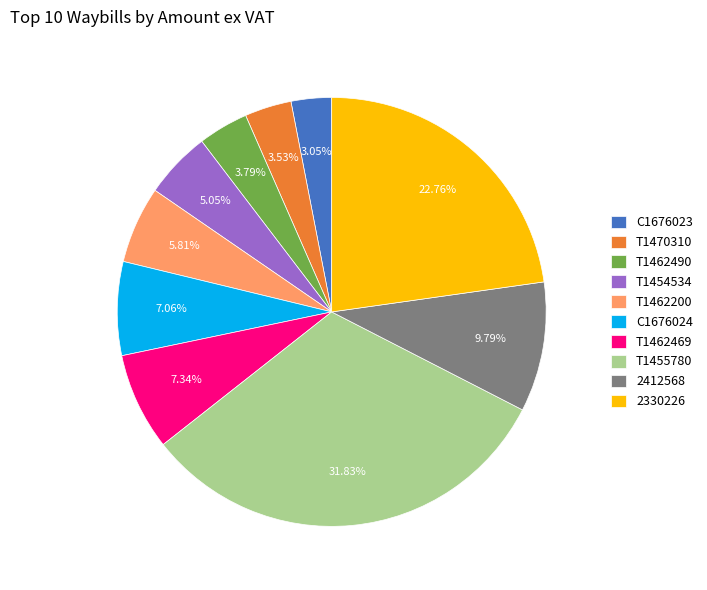

The 2330226 slice represents 16% of the pie. True or false?

False